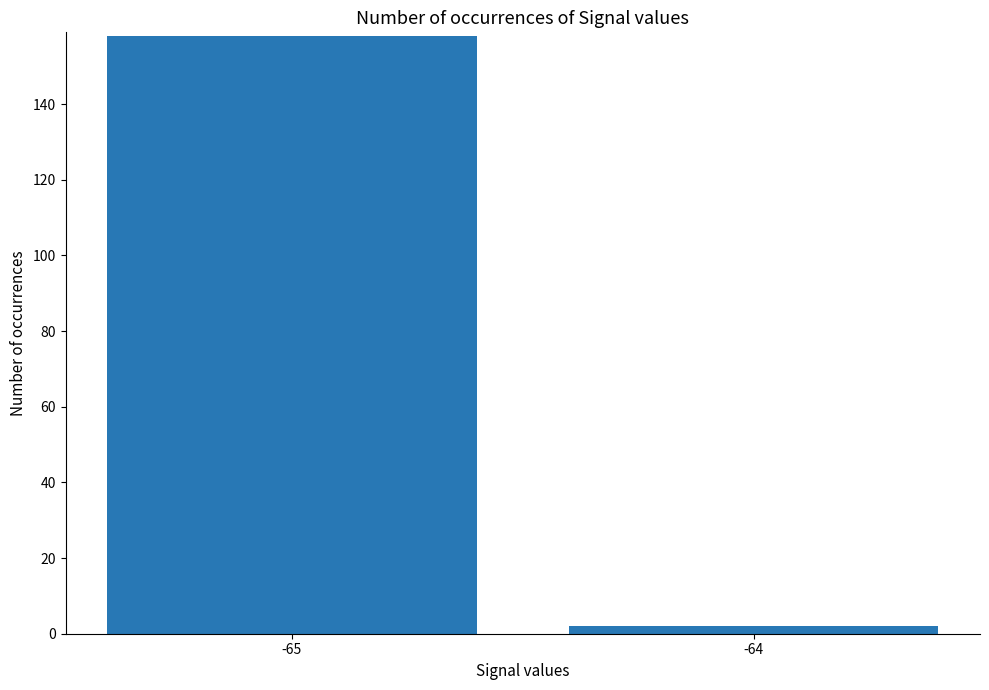

Between -64 and -65, which is larger?

-65